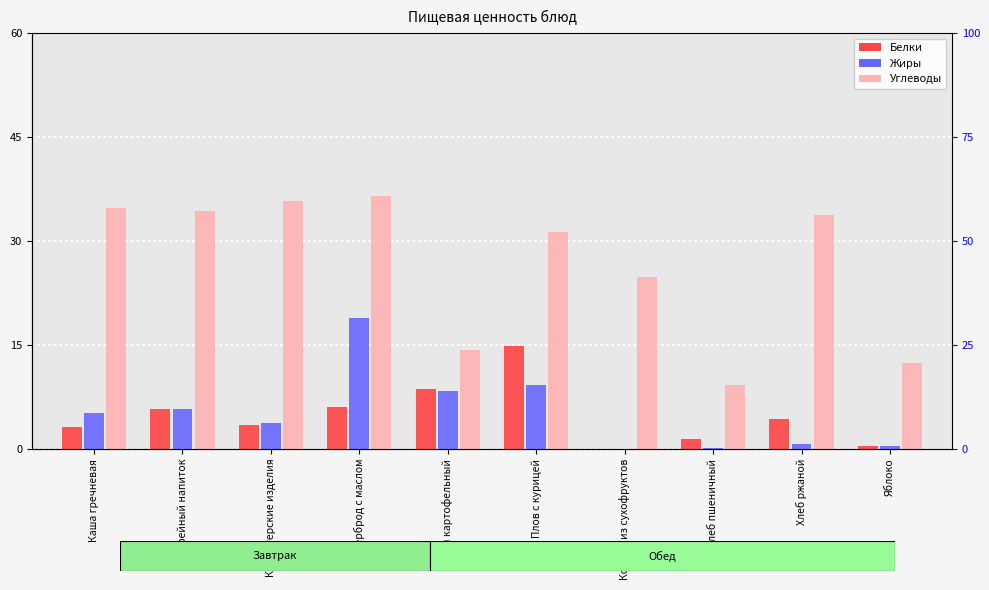

What value does the Жиры series have at Хлеб ржаной?

0.7